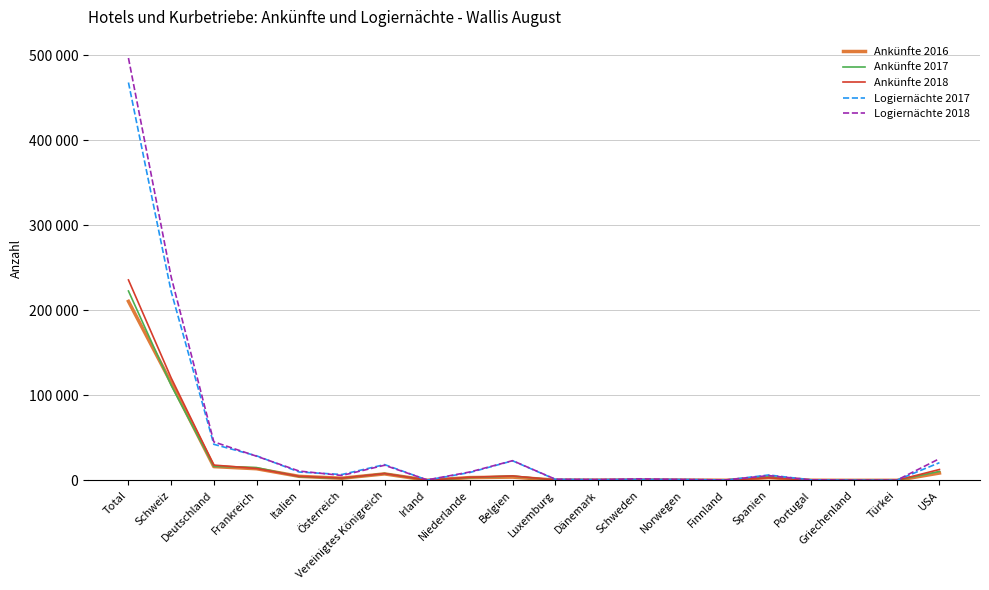

Is the value of Ankünfte 2016 at Türkei greater than the value of Ankünfte 2017 at Finnland?

No